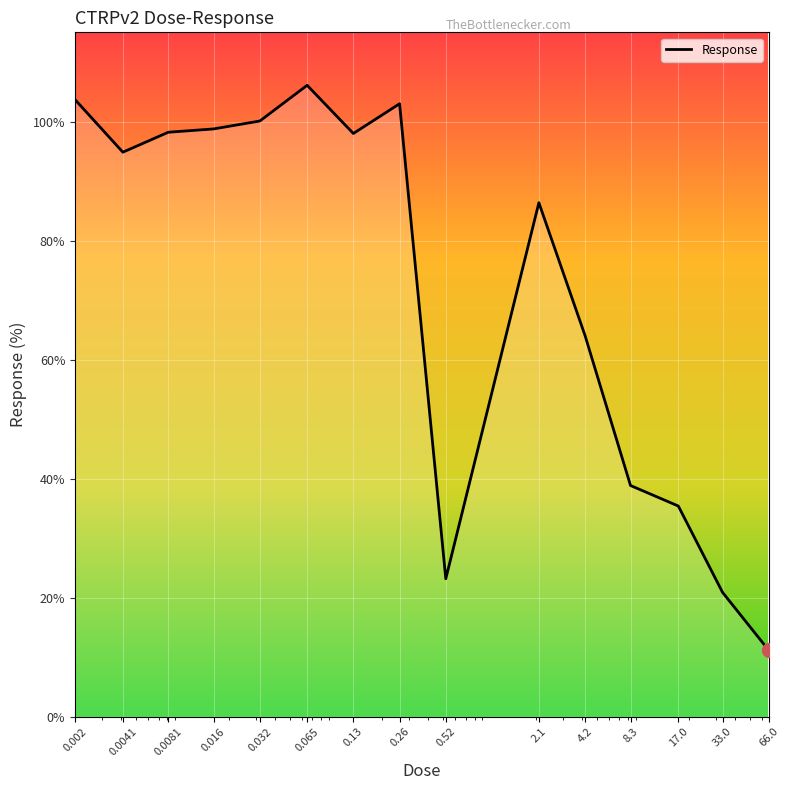

What is the sum of all values?

1082.6